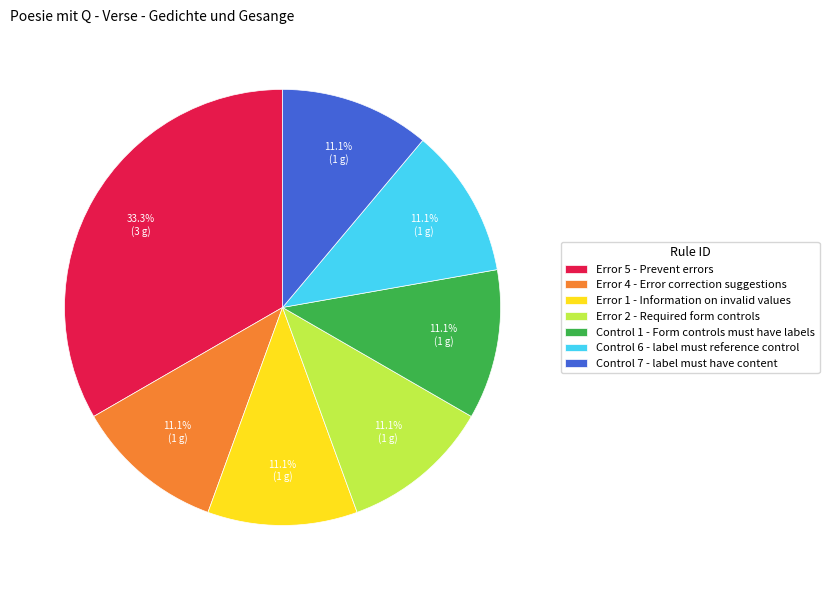

Which category has the biggest portion of the pie?

Error 5